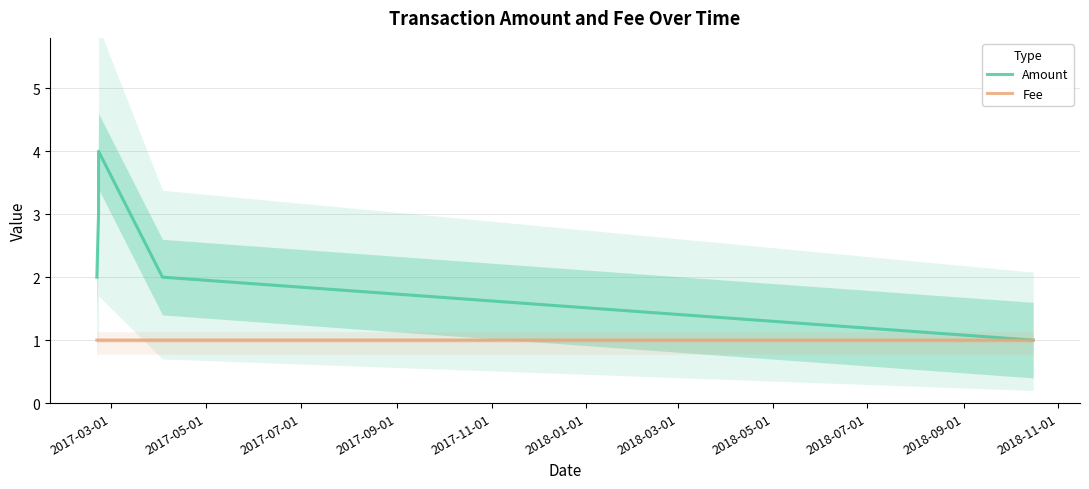

What is the sum of all Fee values?

5.0